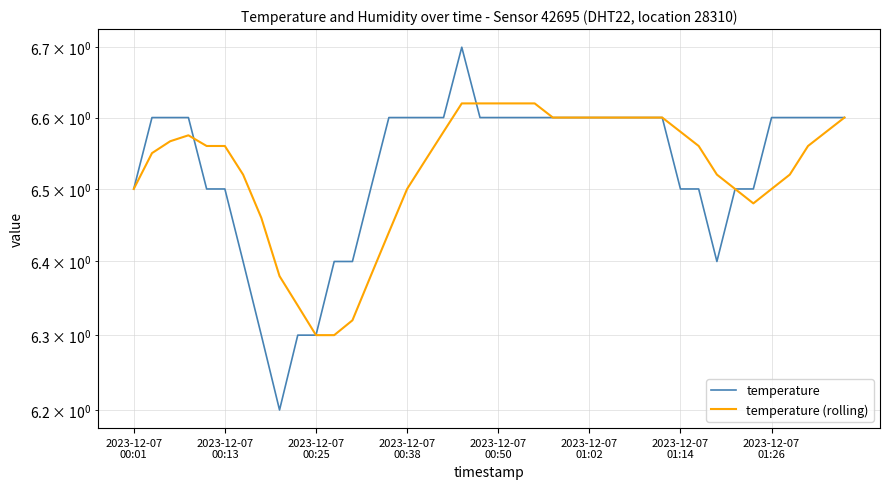

How many categories are shown in the chart?

40